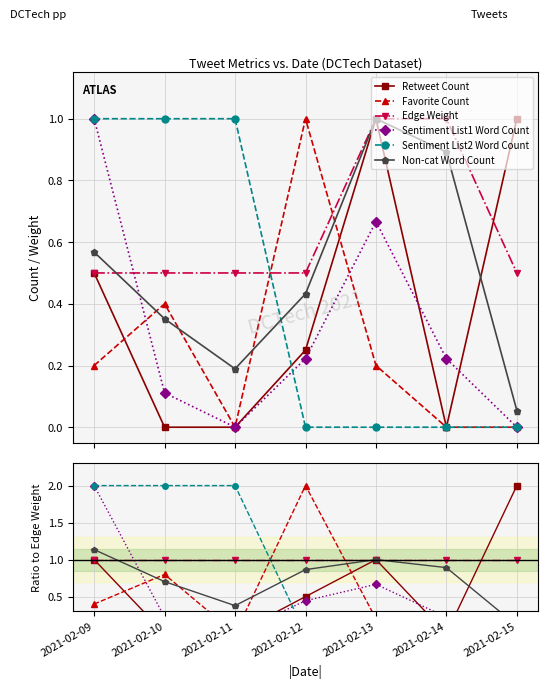

Between 2021-02-15 and 2021-02-10, which is larger?

2021-02-15